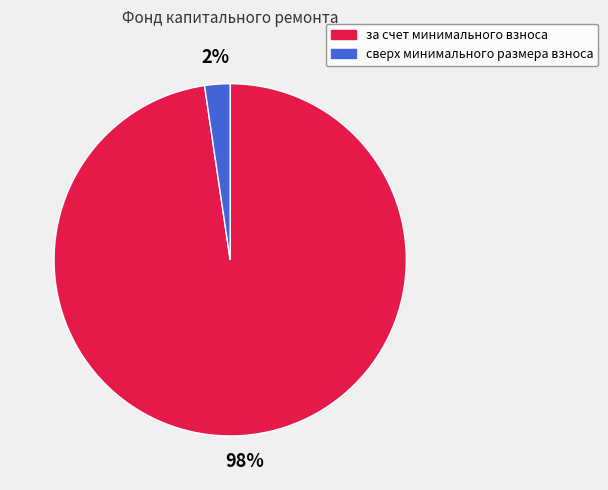

Is the sum of за счет минимального взноса and сверх минимального размера взноса greater than half?

Yes